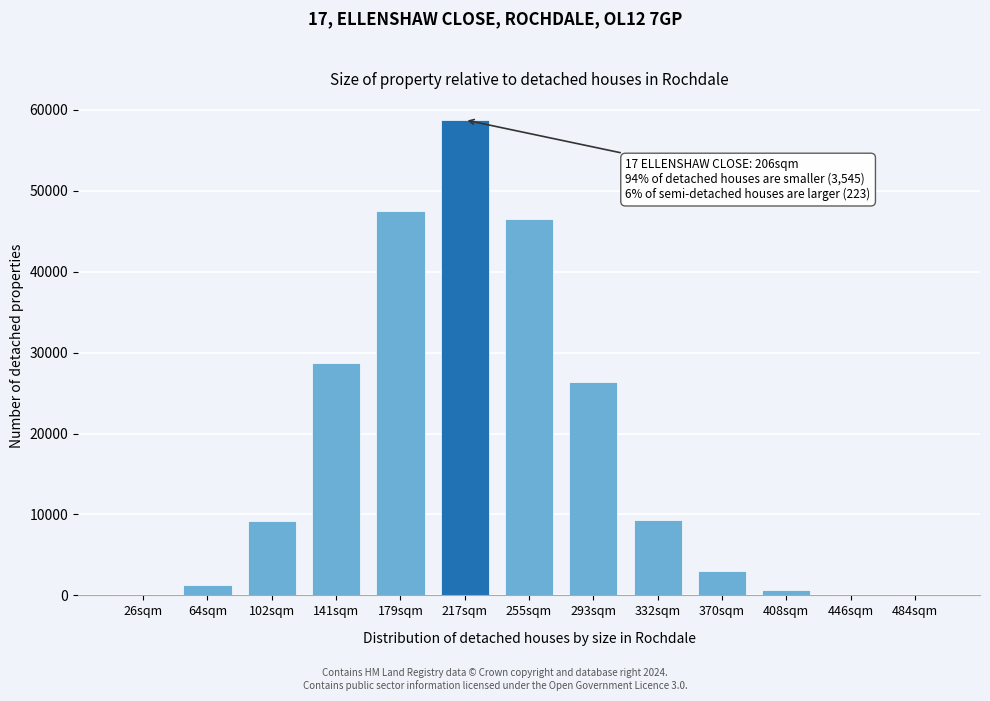

What is the maximum value shown in the chart?

58752